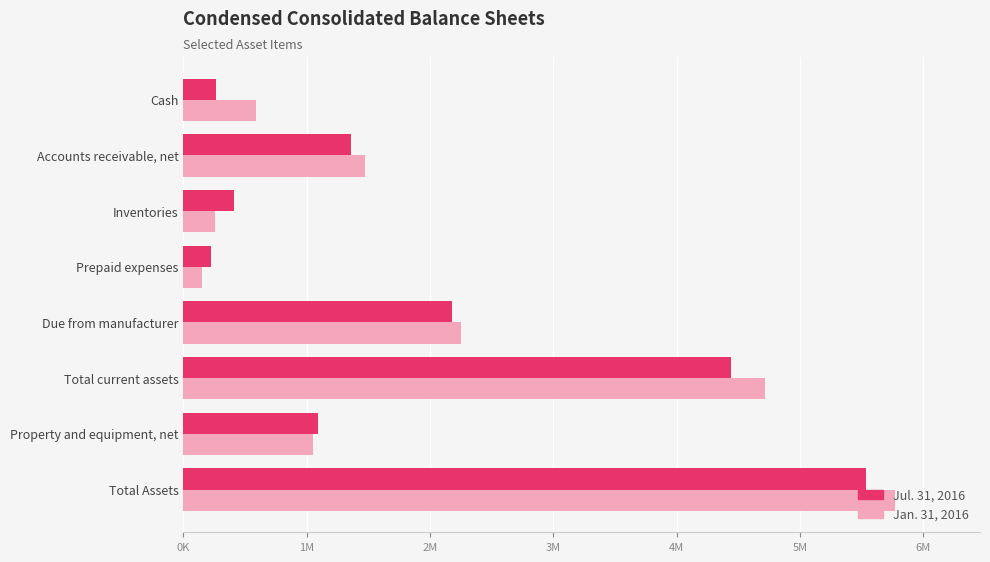

What are all the series names shown in the legend?

Jul. 31, 2016, Jan. 31, 2016